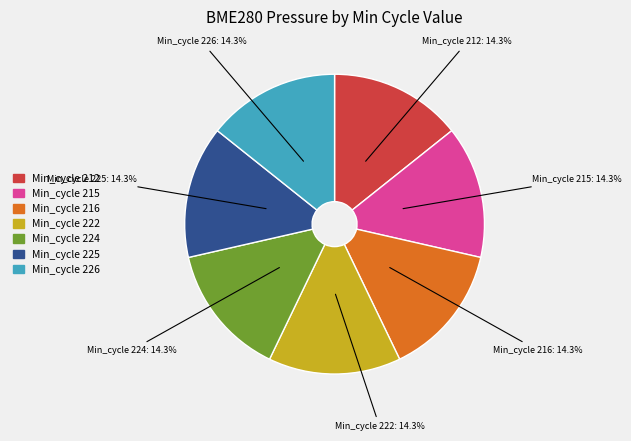

Does any single category account for the majority?

No